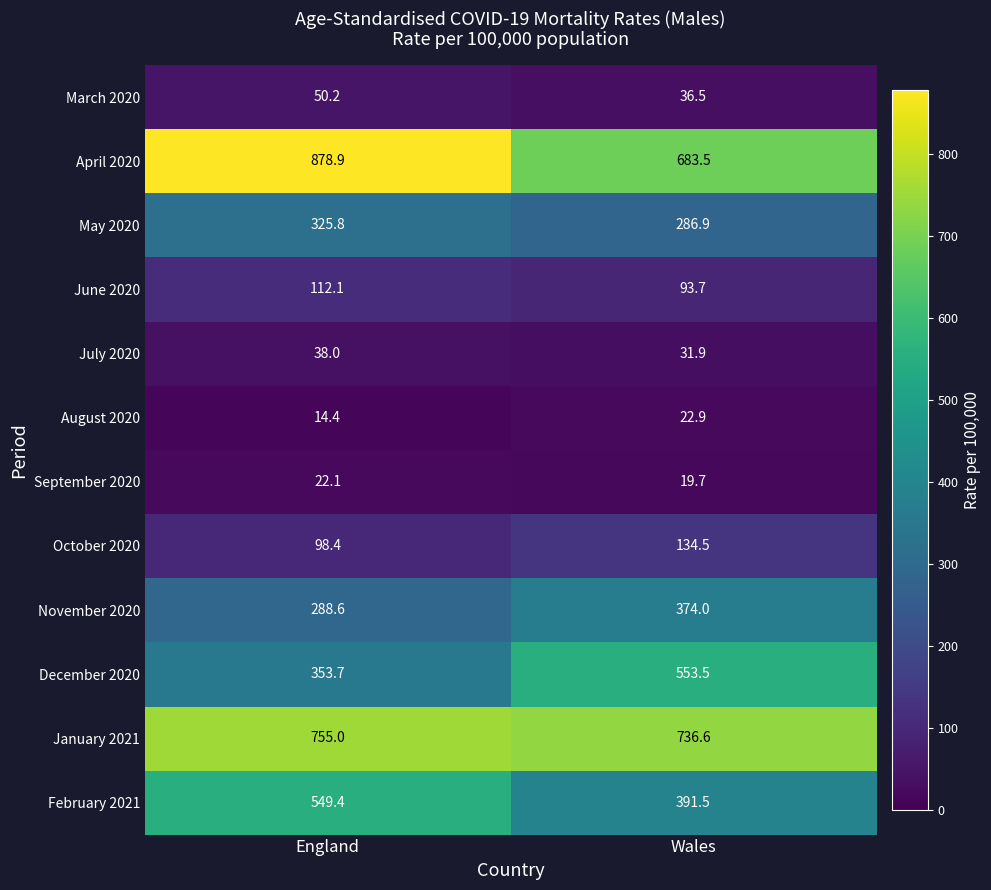

List the series in order of their peak value, lowest first.

September 2020, August 2020, July 2020, March 2020, June 2020, October 2020, May 2020, November 2020, February 2021, December 2020, January 2021, April 2020